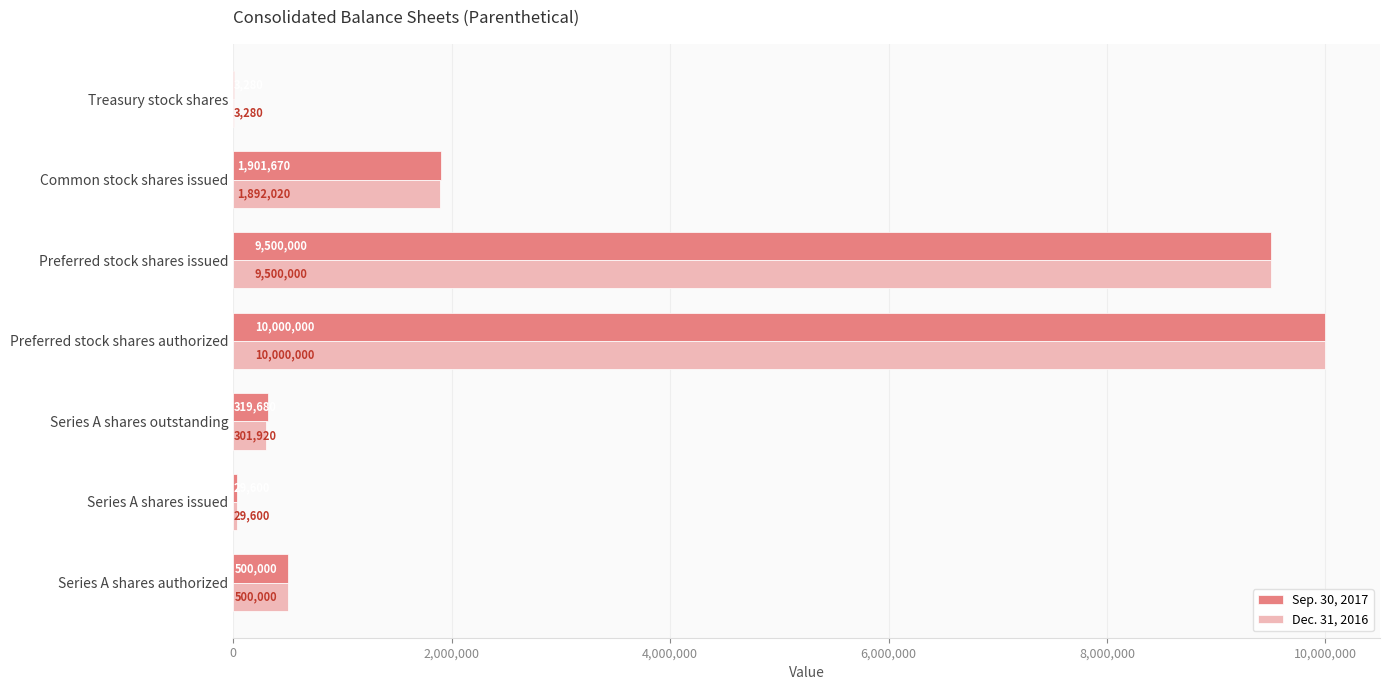

Read the Sep. 30, 2017 value at Preferred stock shares issued, to the nearest 10.

9500000